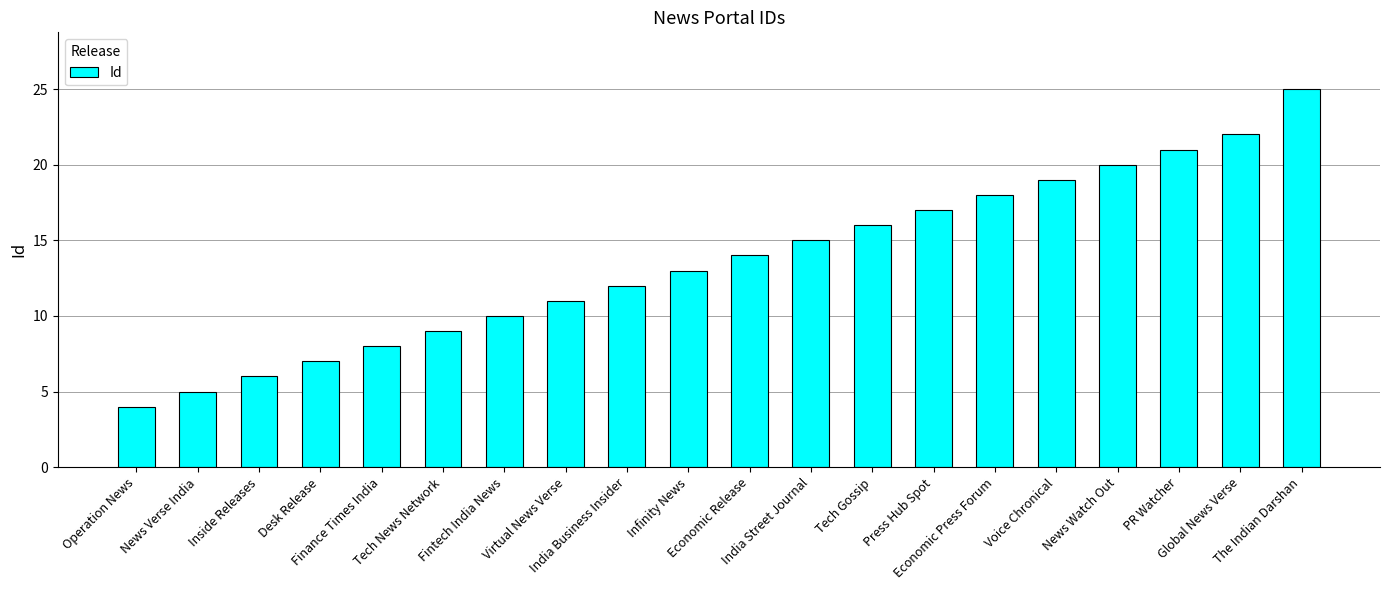

What is the greatest value displayed?

25